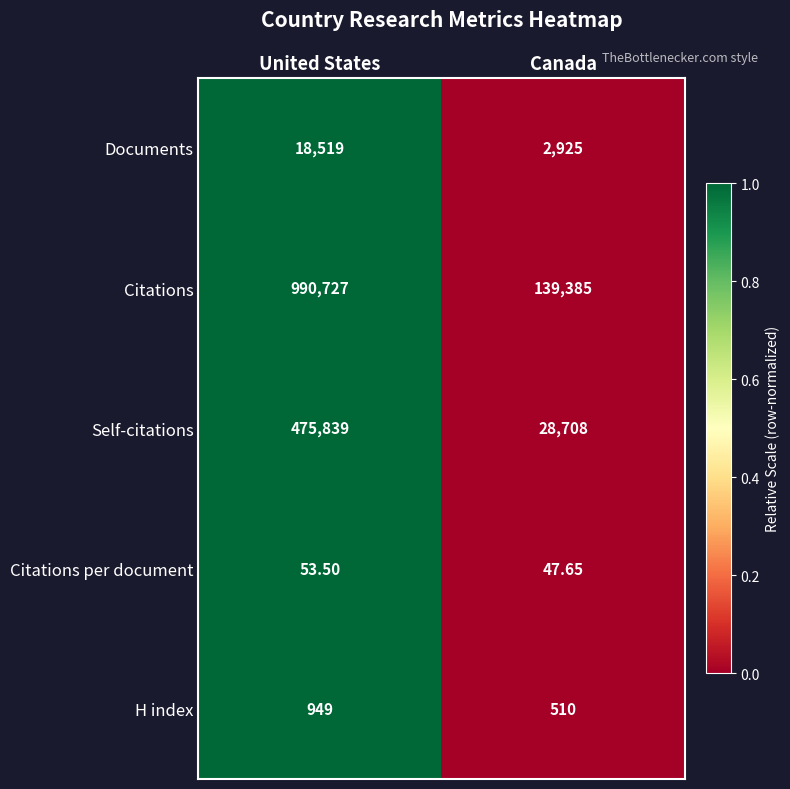

How many values in the Self-citations series are below 475839?

1